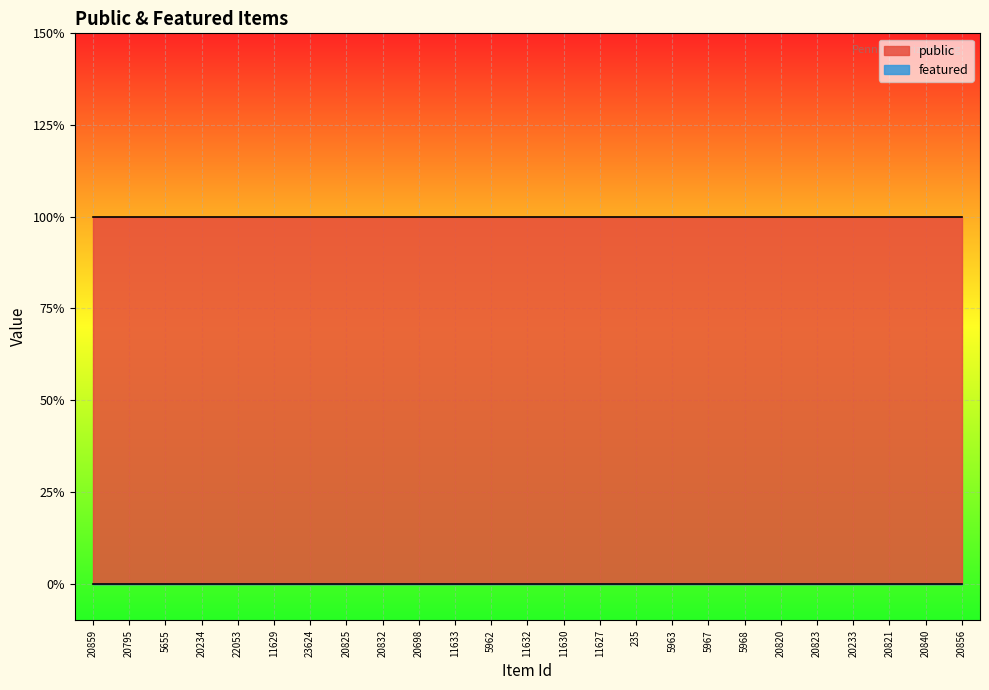

Between 235 and 20859, which is larger?

235